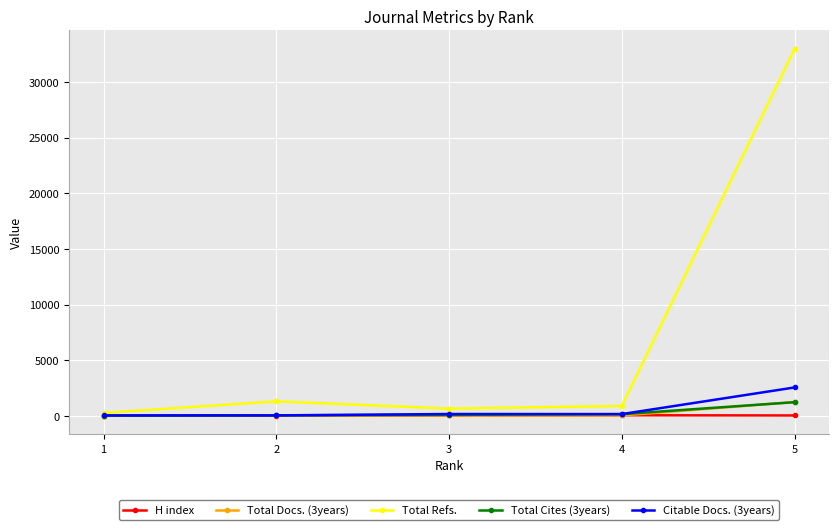

True or false: Total Refs. has more than 2 interior local peaks.

False